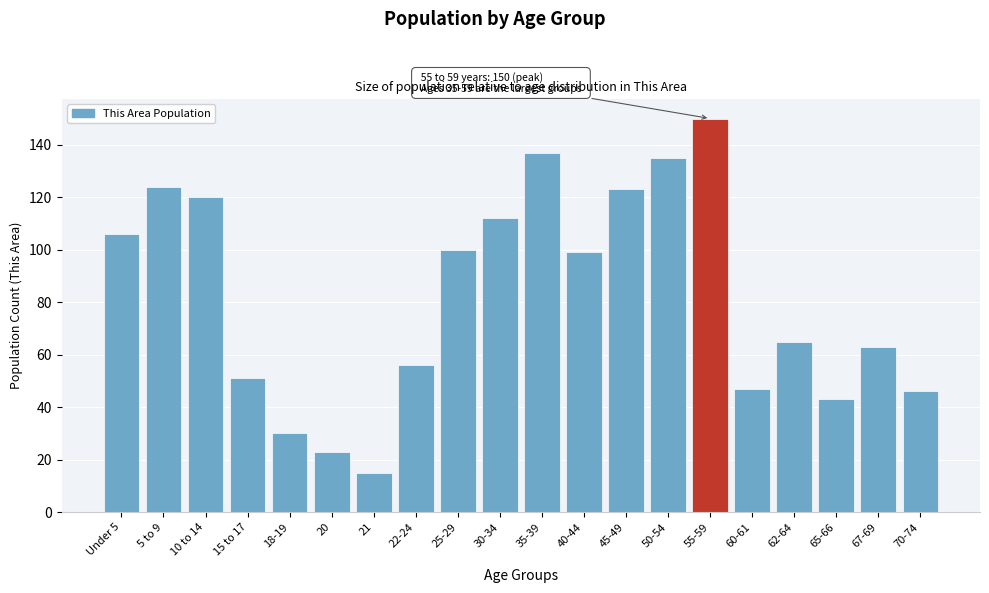

Reading left to right, list all the values displayed in this chart.

106	124	120	51	30	23	15	56	100	112	137	99	123	135	150	47	65	43	63	46